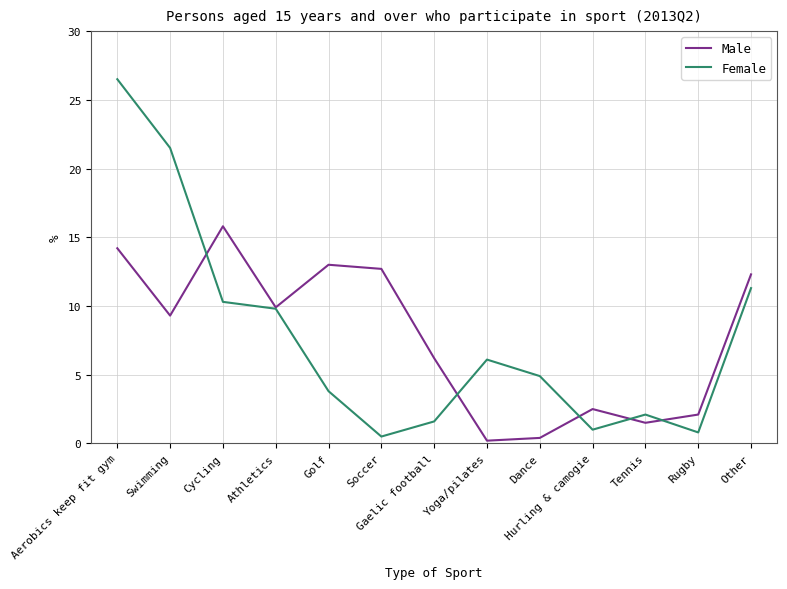

At which category does Male reach its first local valley?

Swimming